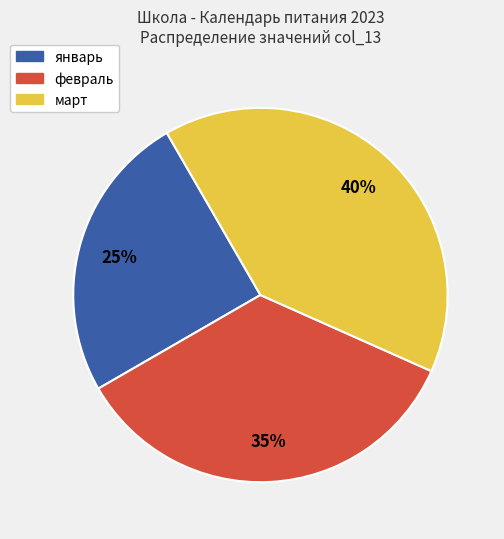

To the nearest percent, what percentage of the pie is март?

40%